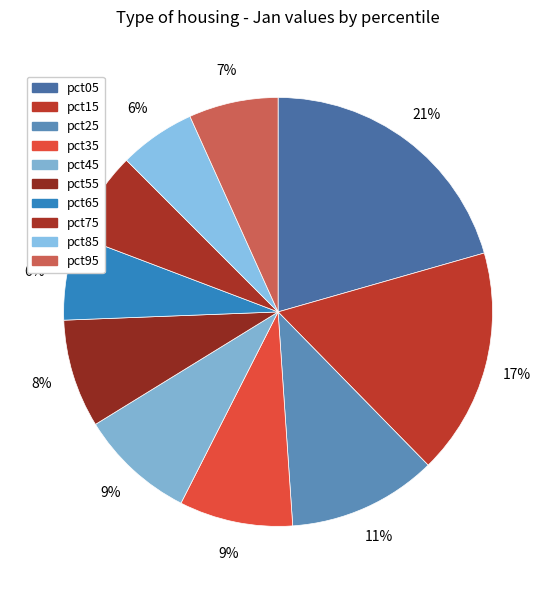

To the nearest percent, what portion does pct35 represent?

9%